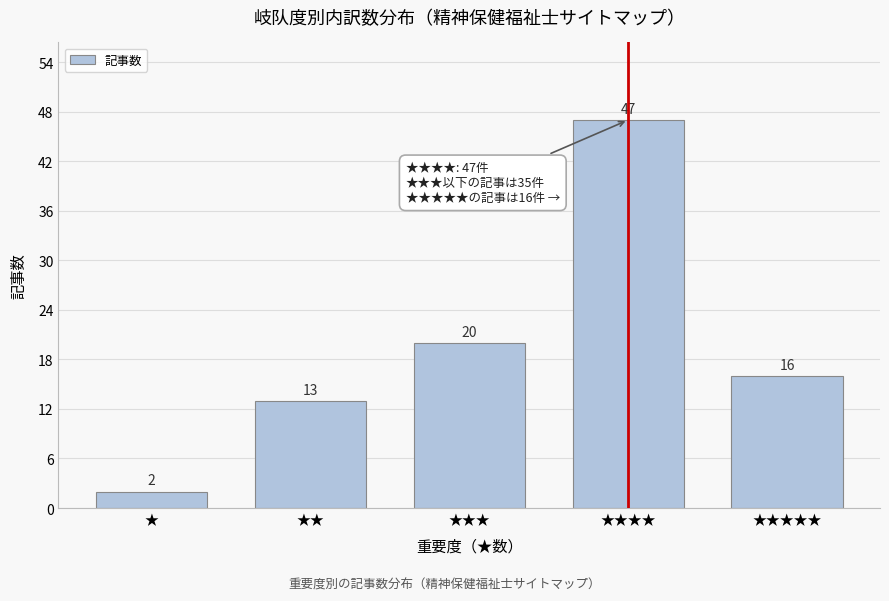

Reading left to right, transcribe all the data shown in this chart.

2	13	20	47	16